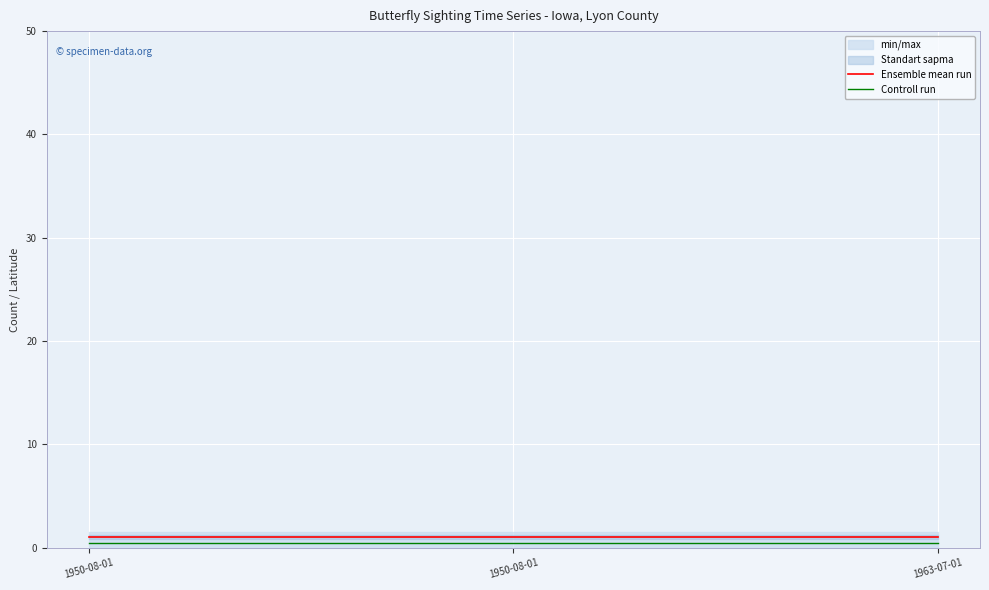

Which series has the largest range (max minus min)?

Ensemble mean run